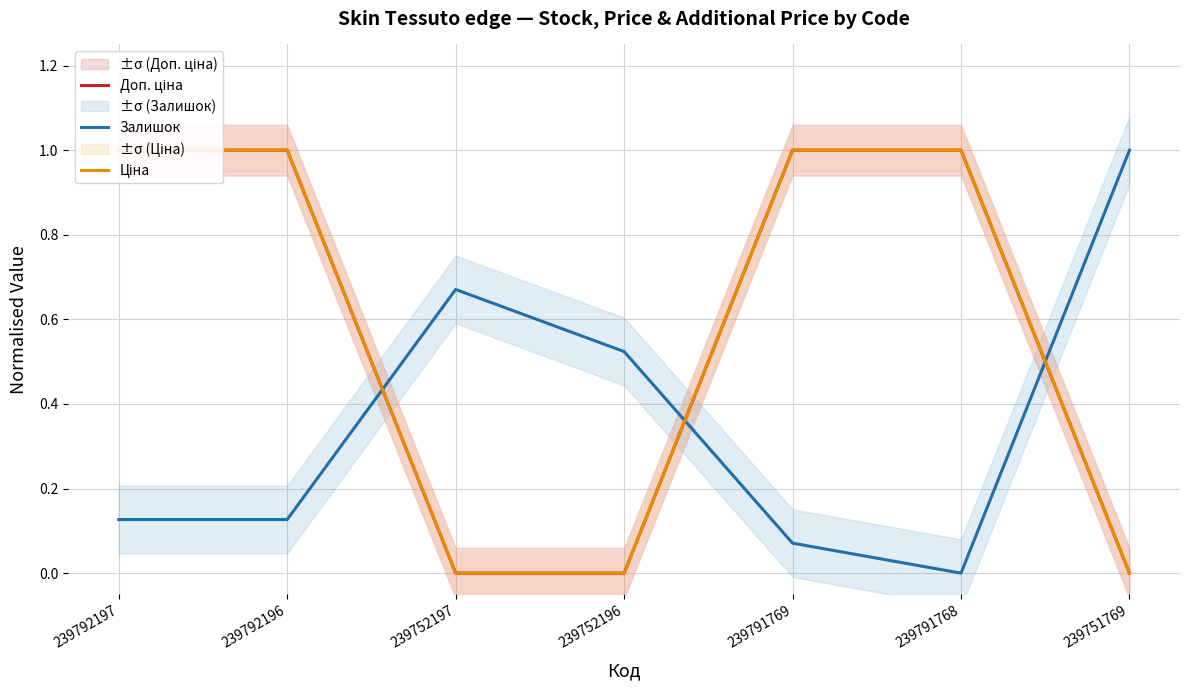

Which series ends up on top after the final intersection of Залишок and Доп. ціна?

Залишок